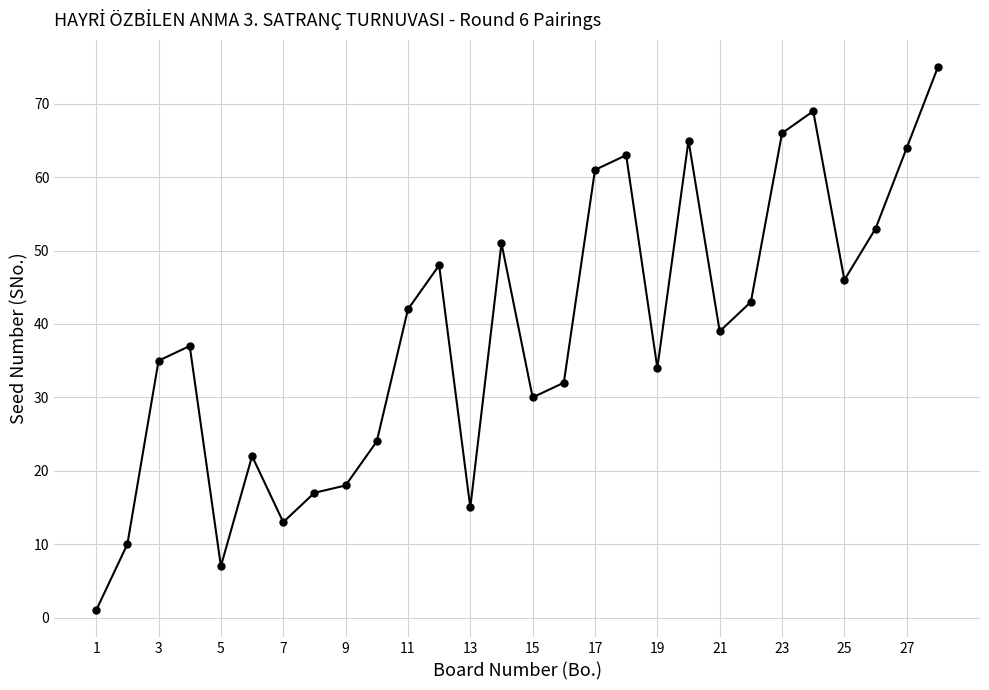

How many lines are shown in the chart?

1